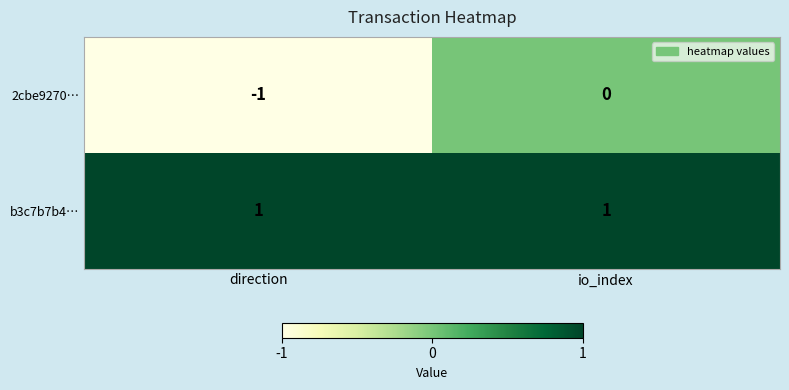

At which label does 2cbe9270… reach its minimum?

direction